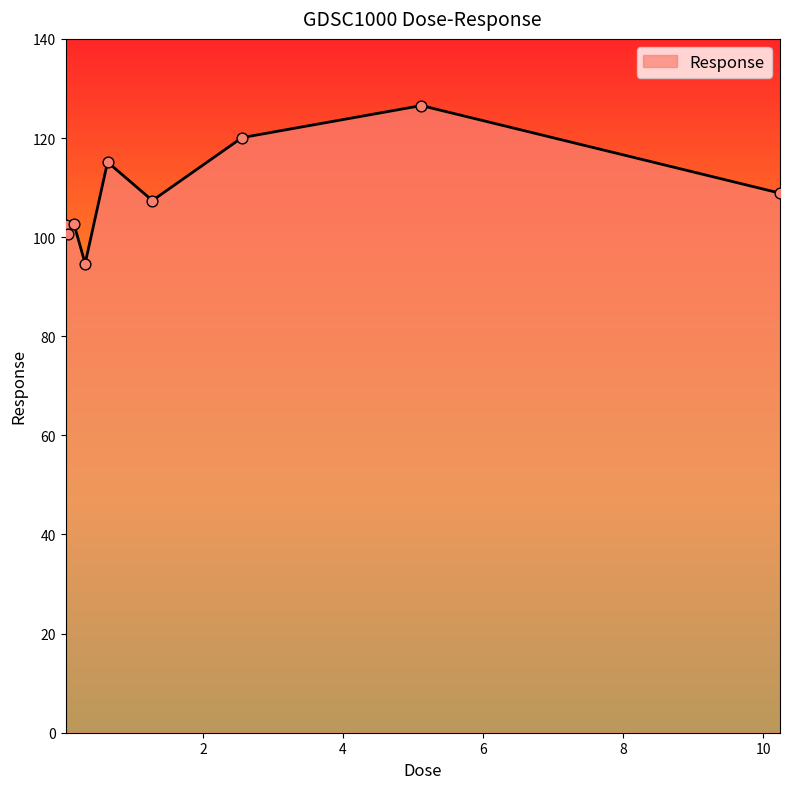

What is the minimum value shown in the chart?

94.7